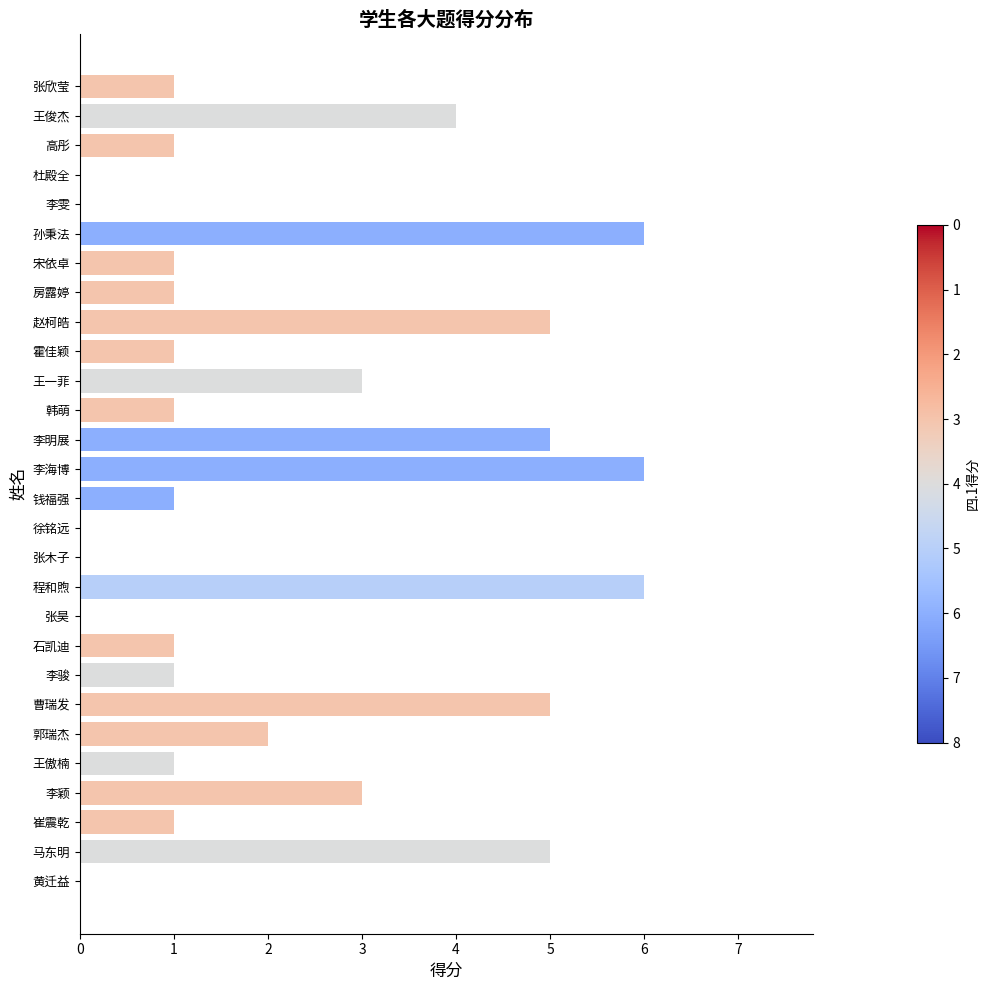

Reading top to bottom, what are all the values shown in this chart?

张欣莹=1	王俊杰=4	高彤=1	杜殿全=0	李雯=0	孙秉法=6	宋依卓=1	房露婷=1	赵柯皓=5	霍佳颖=1	王一菲=3	韩萌=1	李明展=5	李海博=6	钱福强=1	徐铭远=0	张木子=0	程和煦=6	张昊=0	石凯迪=1	李骏=1	曹瑞发=5	郭瑞杰=2	王傲楠=1	李颖=3	崔震乾=1	马东明=5	黄迁益=0